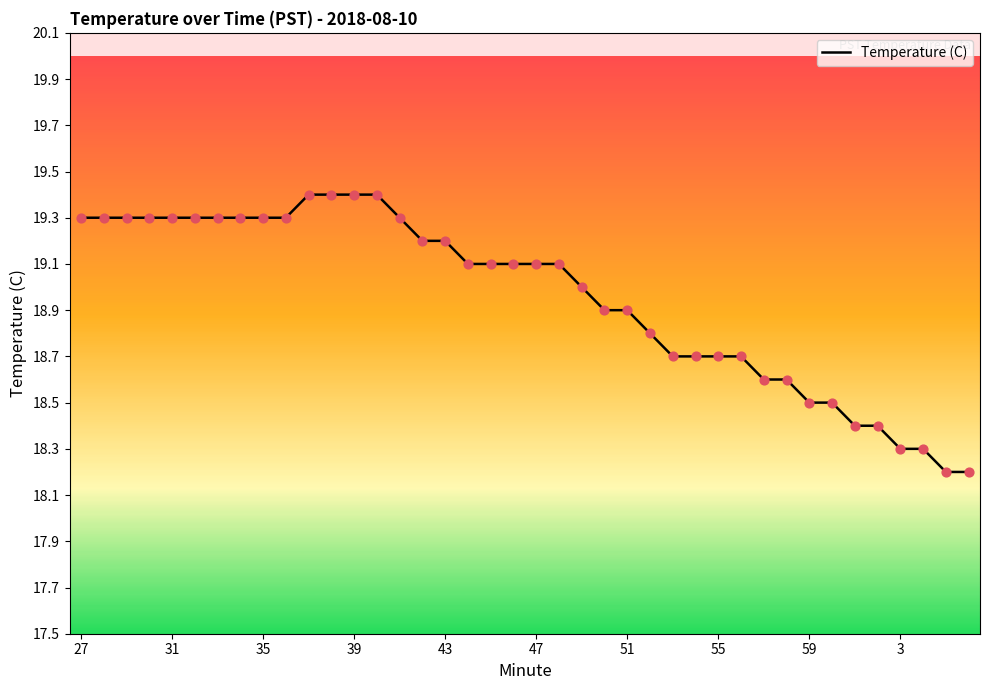

What is the difference between the maximum and minimum values?

1.2